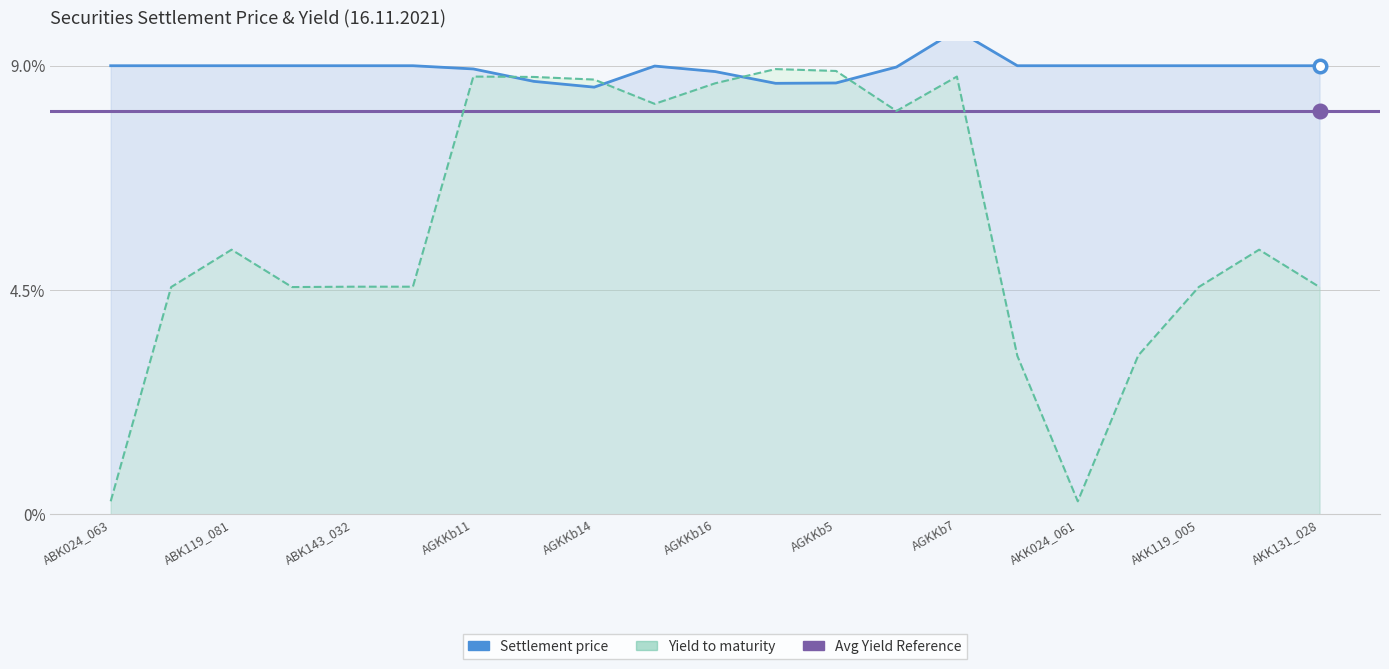

Is the value of Yield to maturity at AGKKb16 greater than the value of Settlement price at ABK143_032?

No